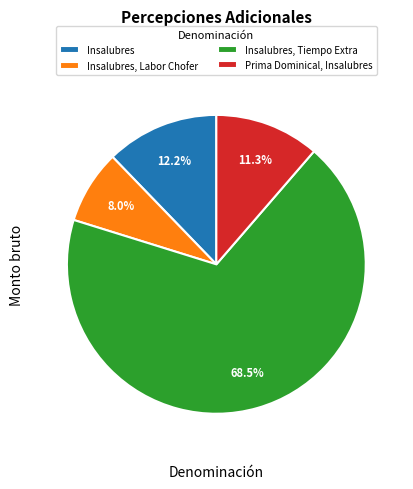

What portion of the pie excludes Insalubres?

87.8%